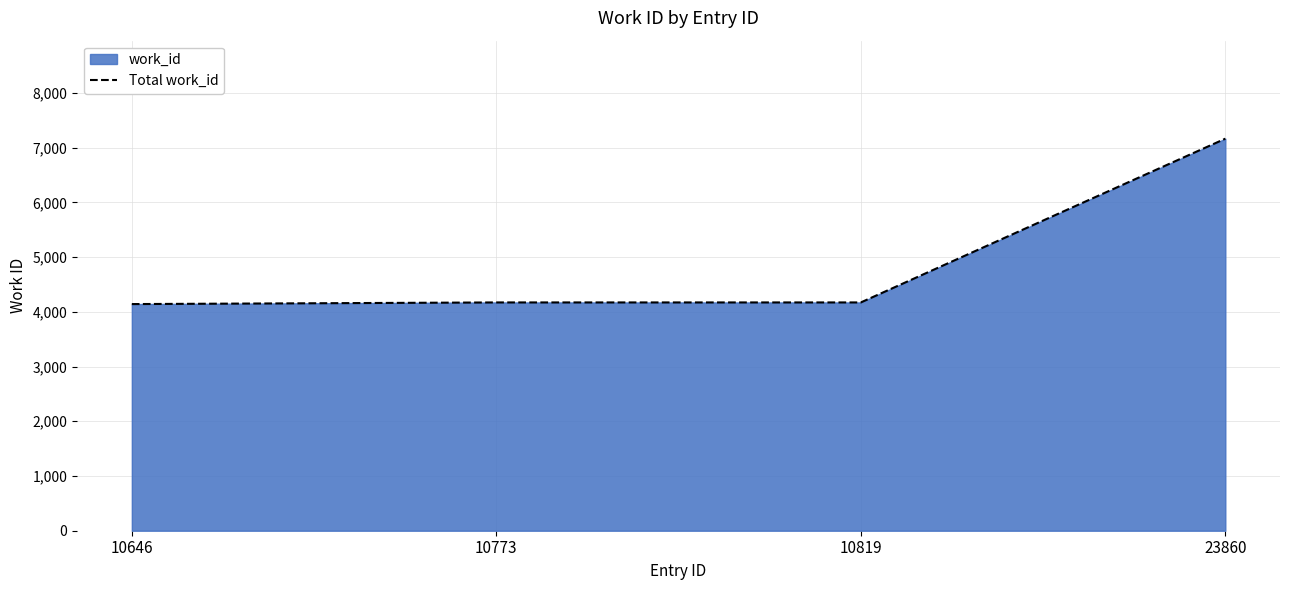

Does the chart display data point markers on the line(s)?

No